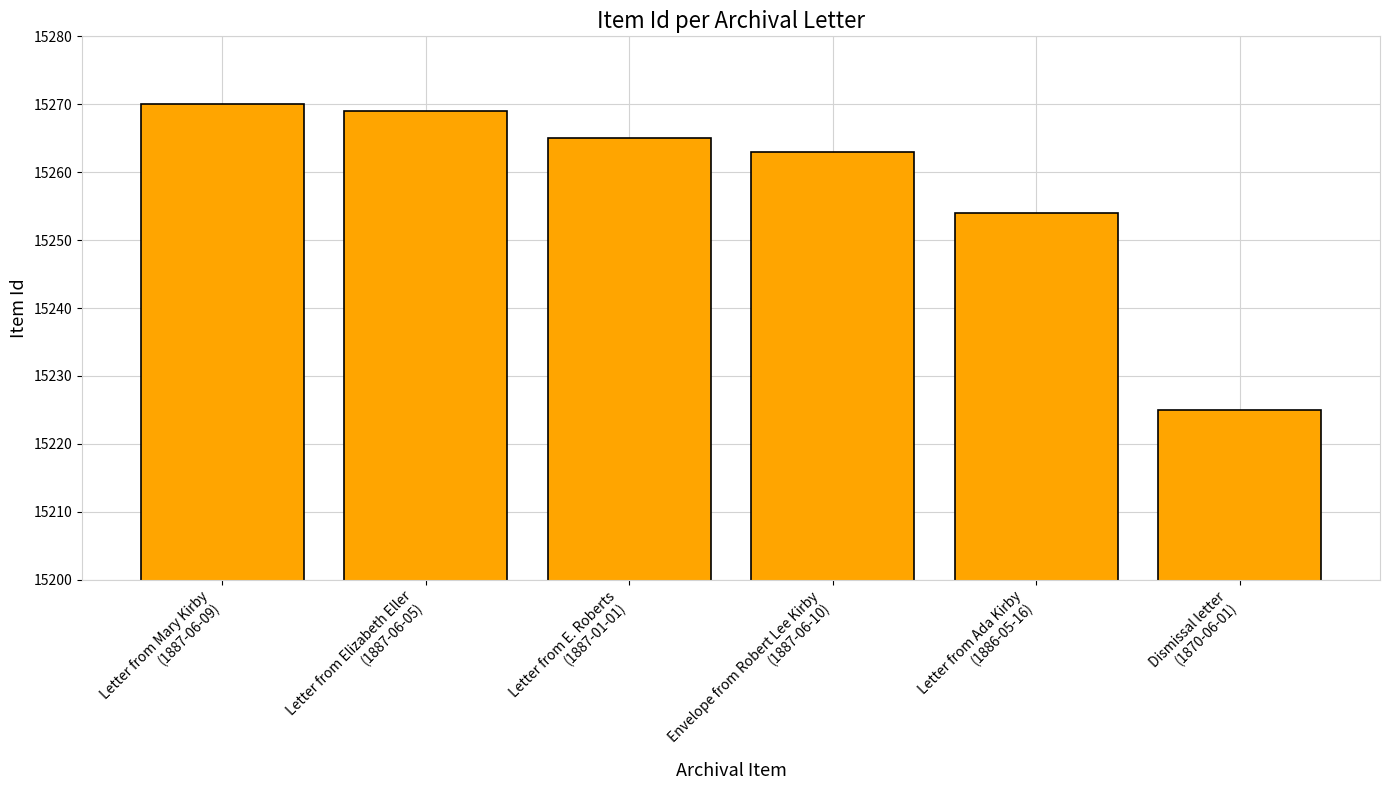

What is the difference between the second highest and second lowest values?

15